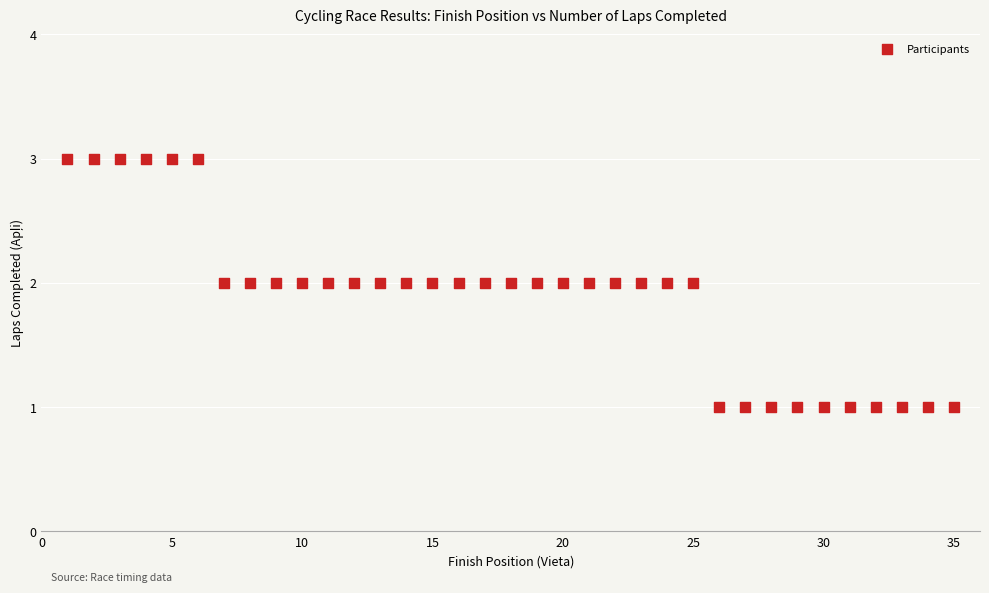

What is the range of X values (max minus min)?

34